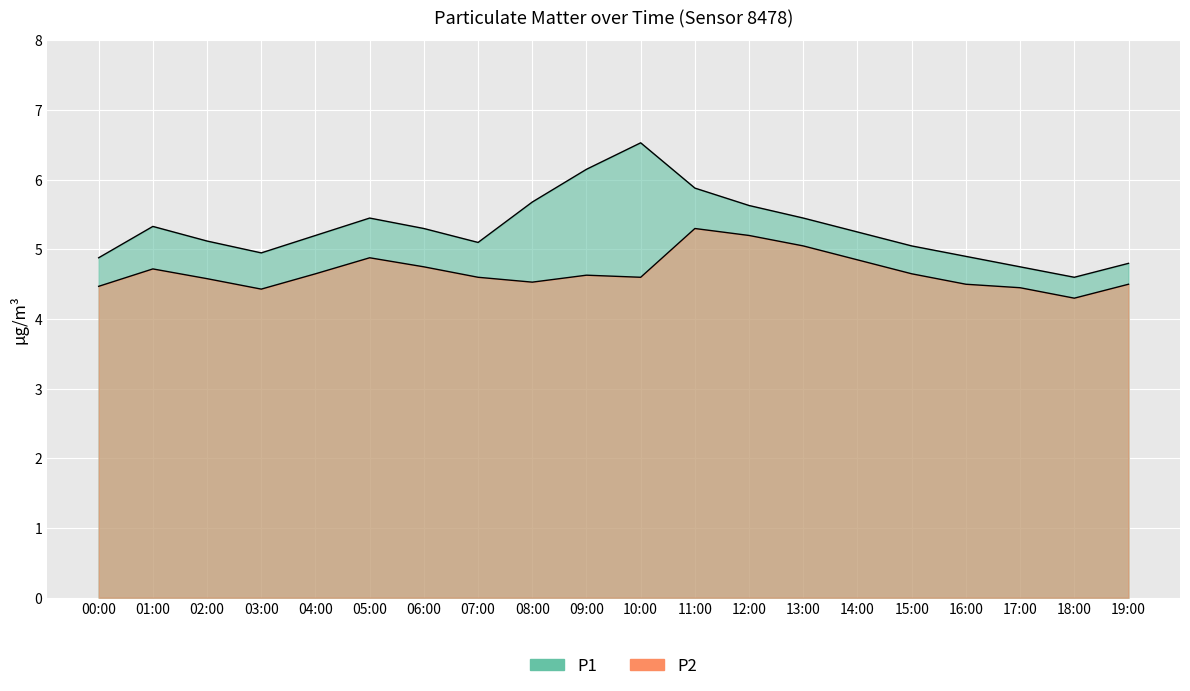

What is the value of the P2 point at the 19th from the left?

4.3